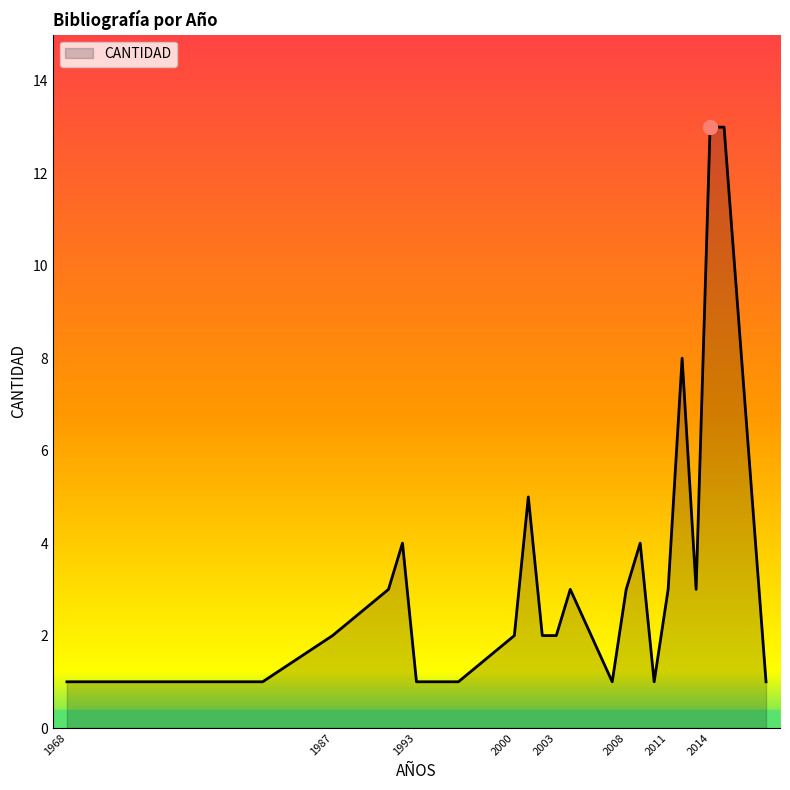

What is the greatest value displayed?

13